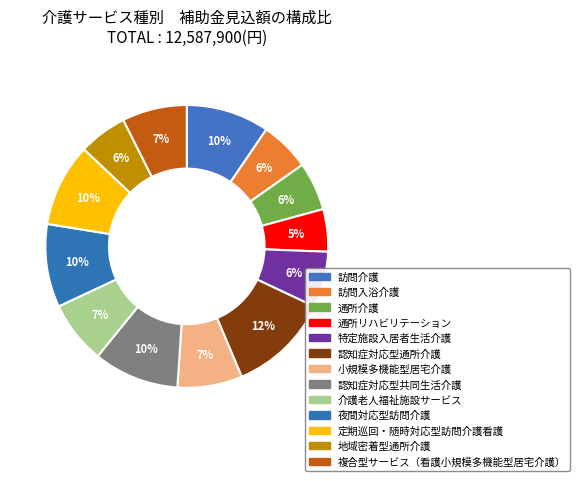

Count the number of slices in the pie.

13